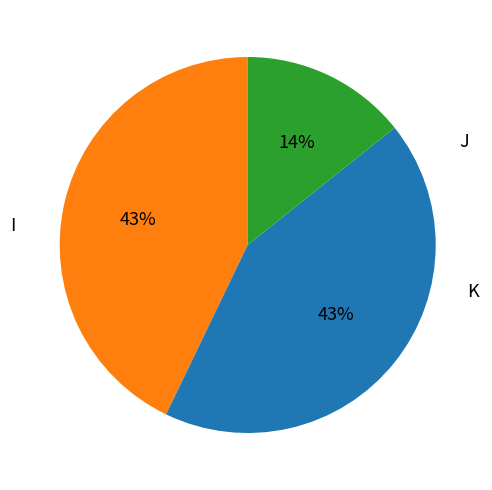

To the nearest percent, what is the average slice percentage?

33%